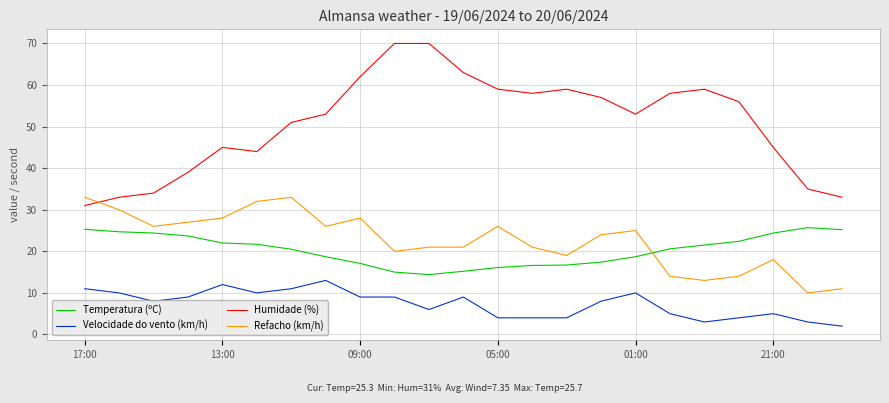

List the series in order of their peak value, lowest first.

Velocidade do vento (km/h), Temperatura (ºC), Refacho (km/h), Humidade (%)